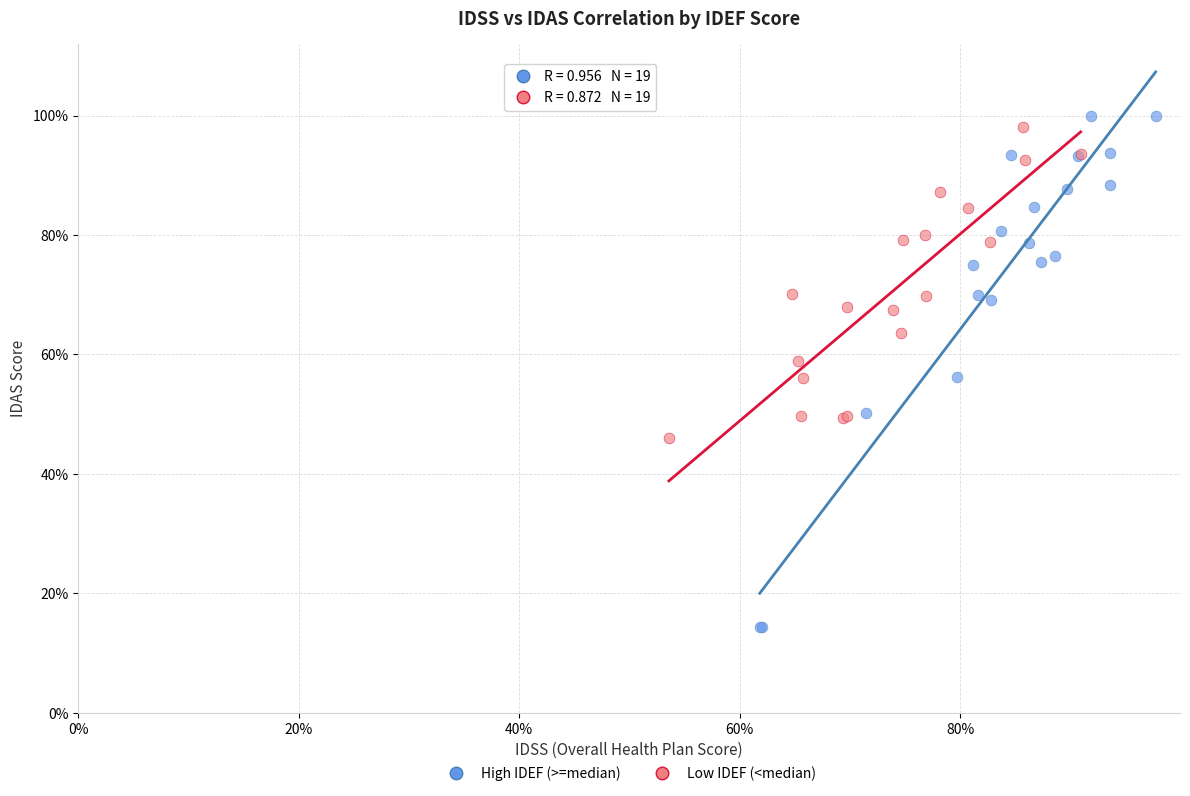

What are all the series names shown in the legend?

High IDEF (>=median), Low IDEF (<median)